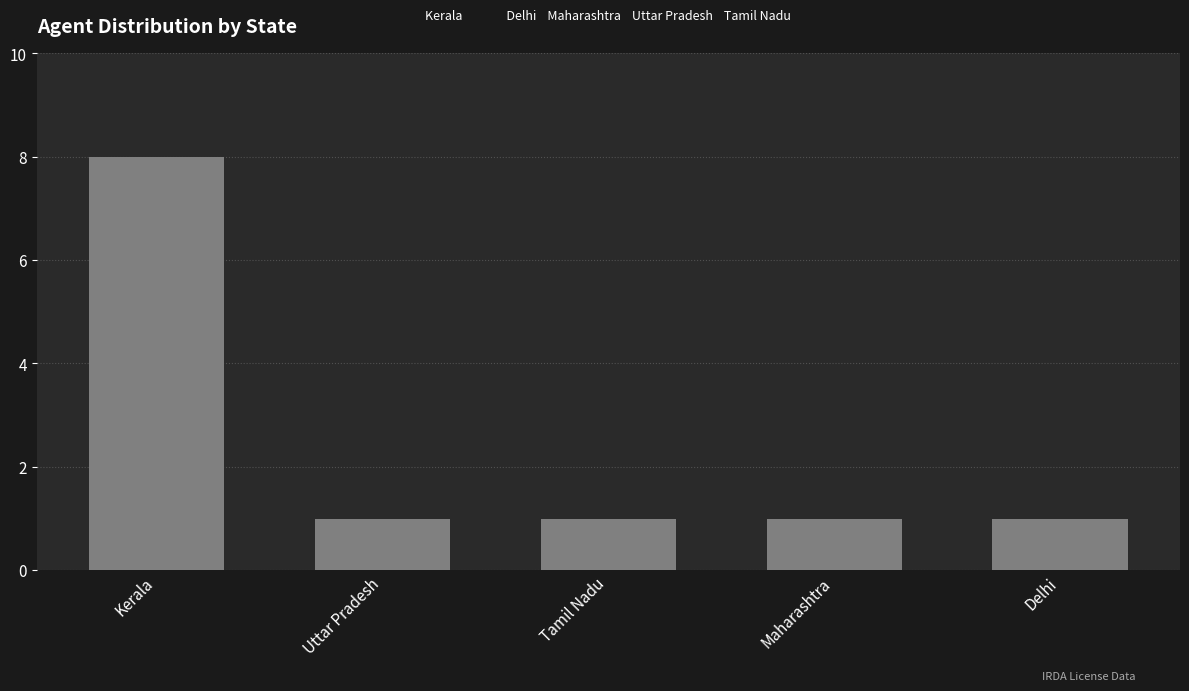

The value at Kerala is 2. True or false?

False